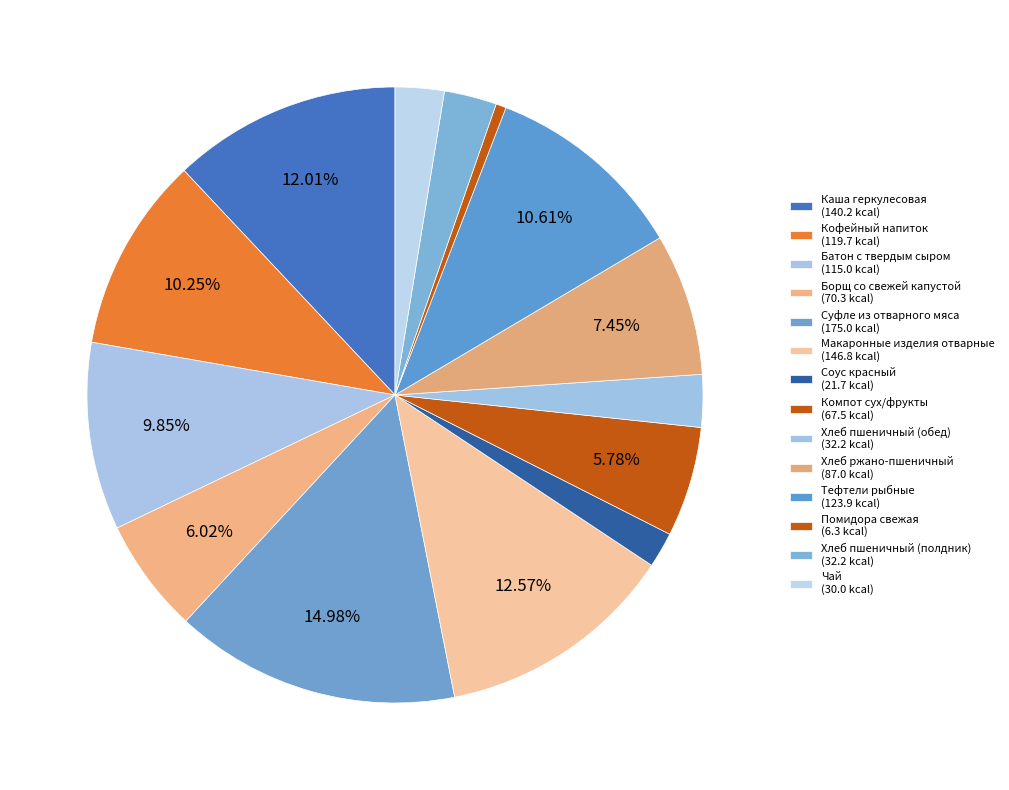

The Макаронные изделия отварные slice represents 13% of the pie. True or false?

True